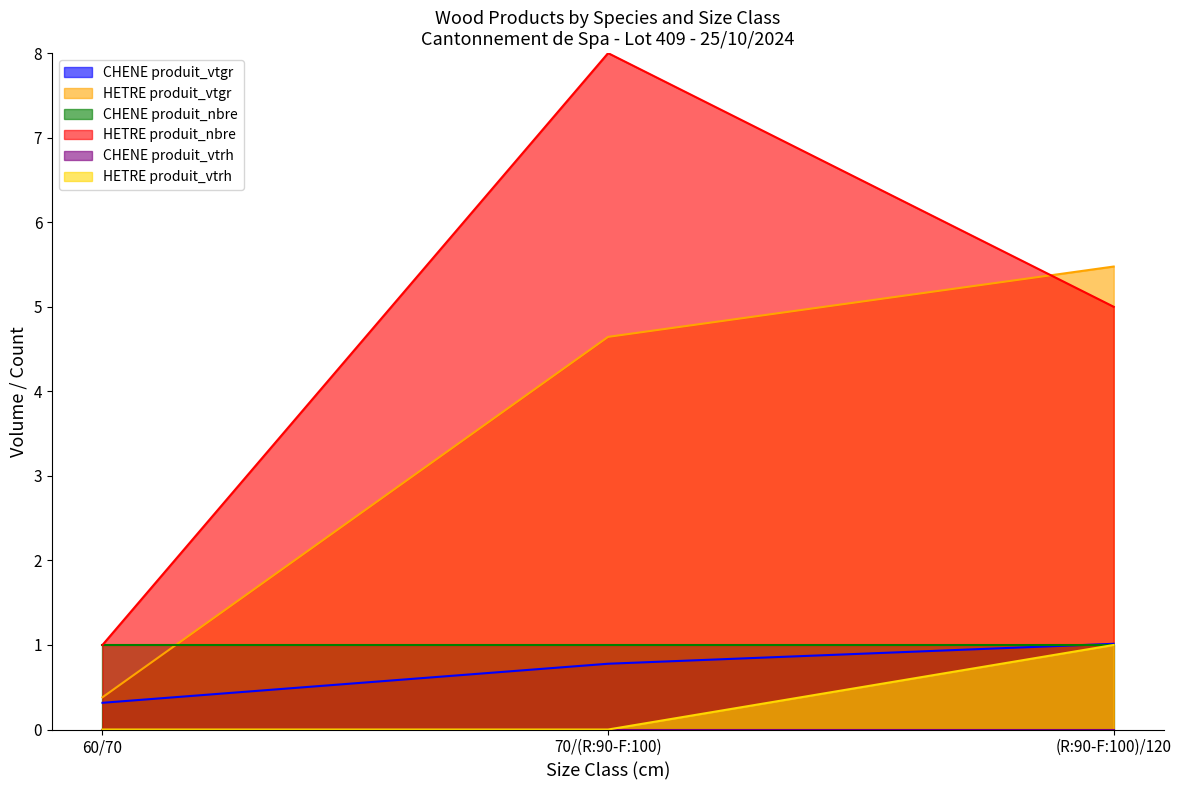

Where does the HETRE produit_nbre series first go above 5?

70/(R:90-F:100)